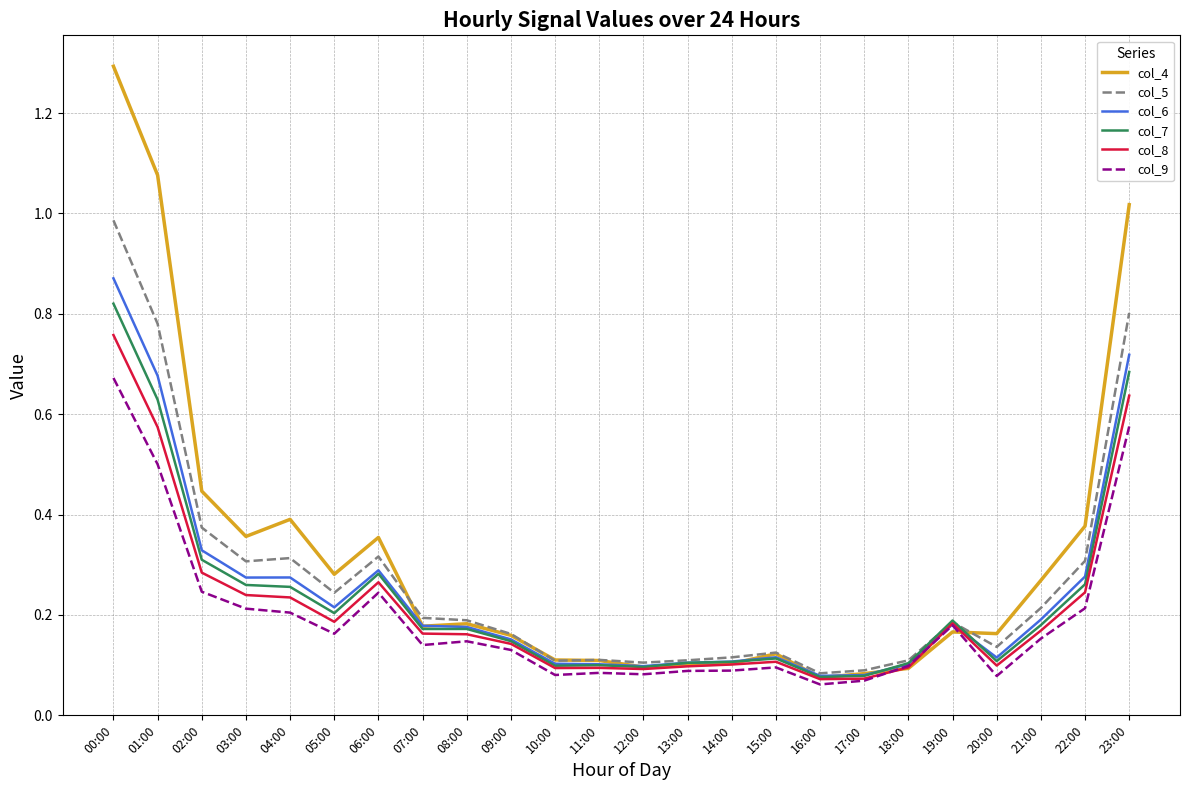

Is the value of col_6 at 10:00 greater than the value of col_7 at 08:00?

No